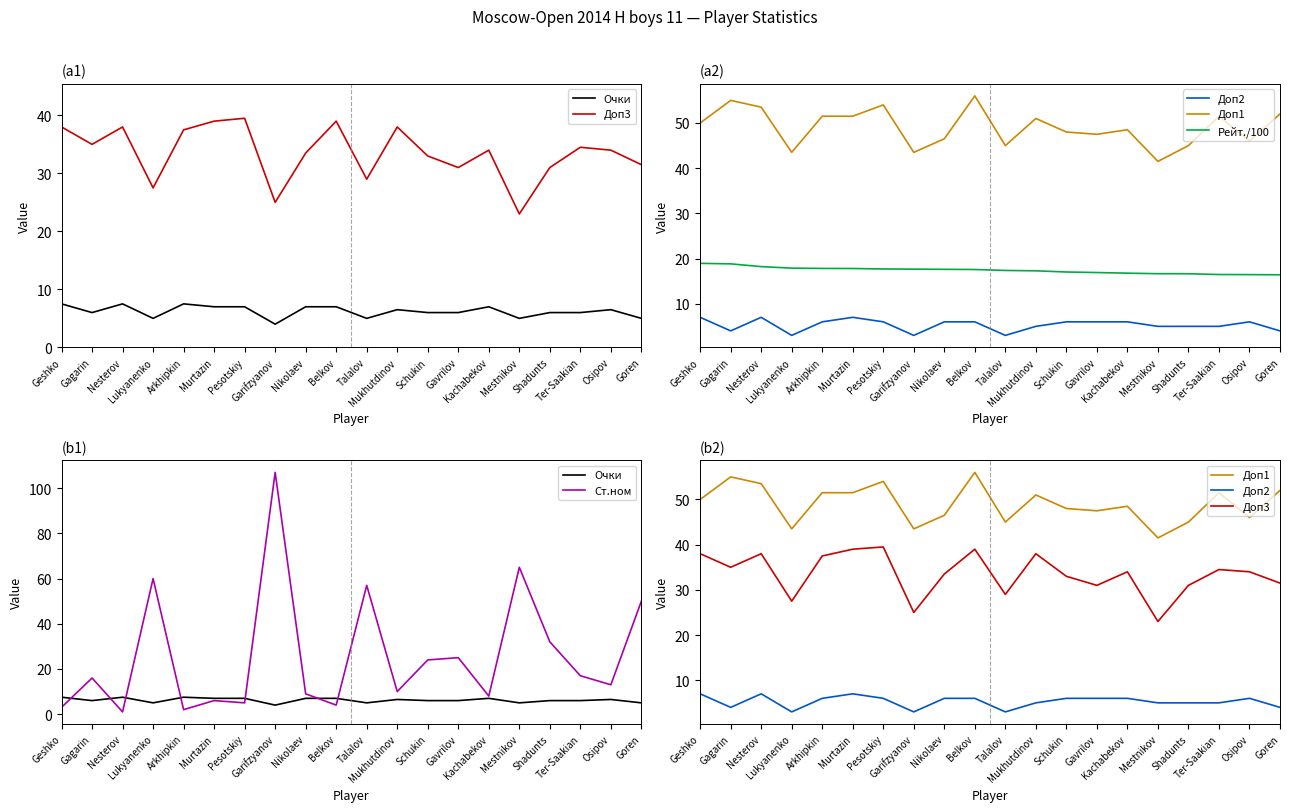

How many data points in Рейт./100 are less than 17?

7